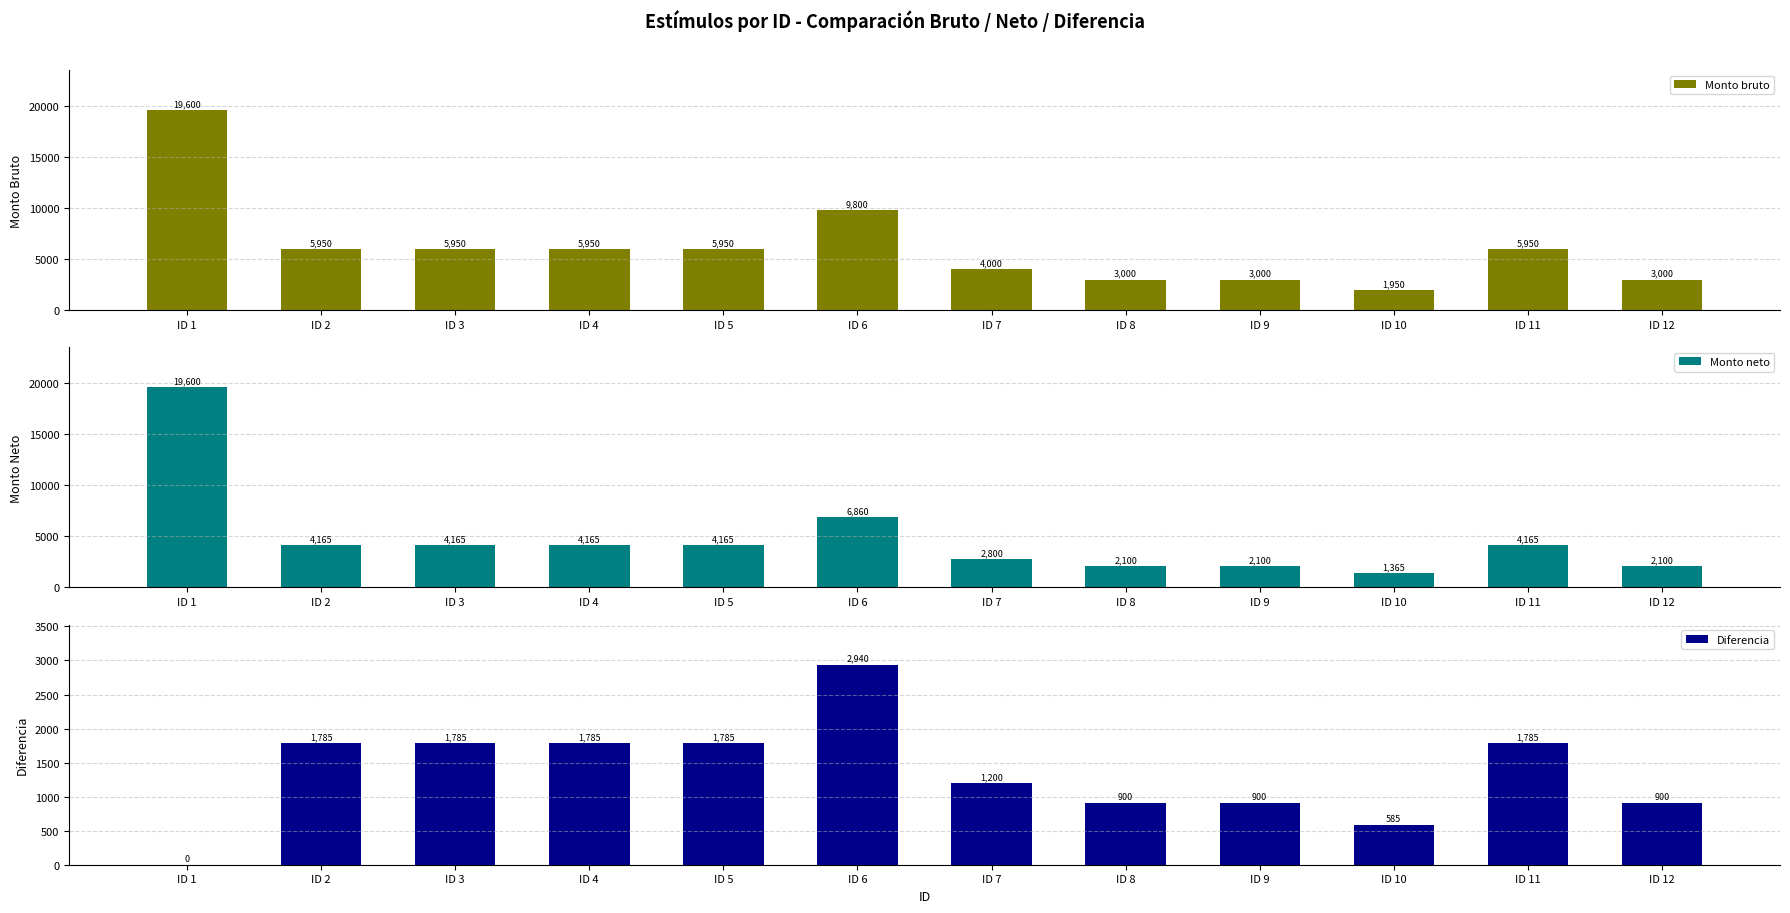

What is the sum of the Monto bruto values at ID 8 and ID 1?

22600